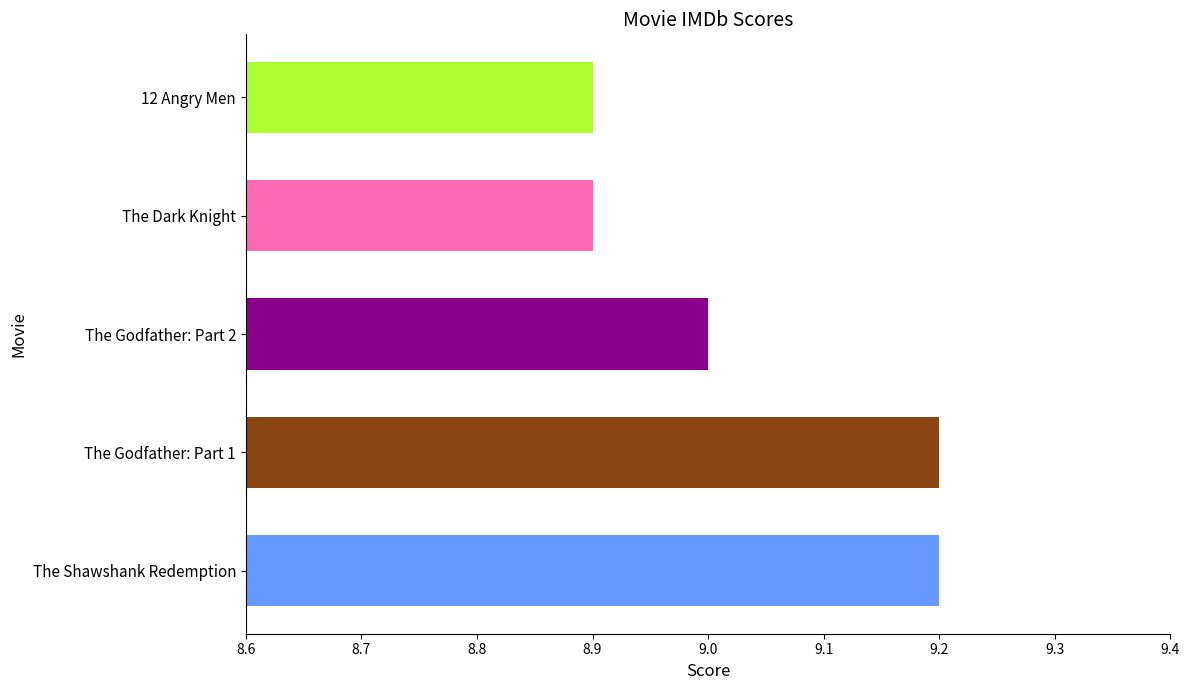

Approximately how many times larger is the value at The Godfather: Part 2 compared to The Dark Knight?

1.0